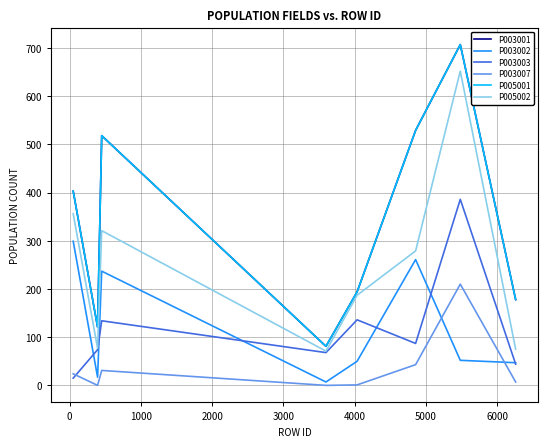

Does the chart display data point markers on the line(s)?

No